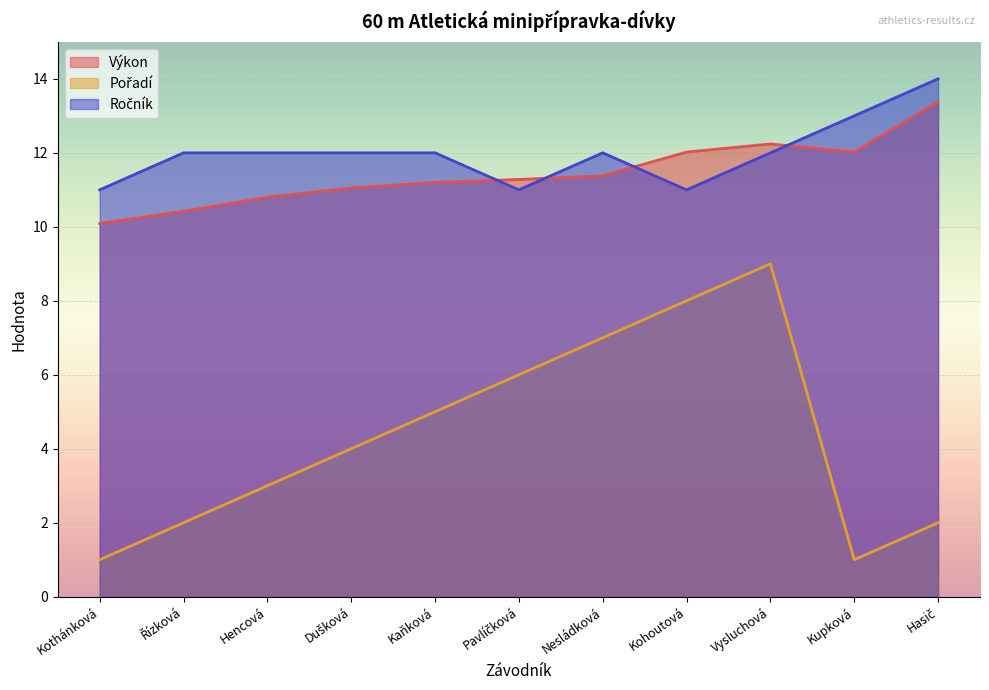

Reading right to left, what are all the values shown in this chart?

Výkon: 13.4	12.0	12.2	12.0	11.4	11.3	11.2	11.1	10.8	10.4	10.1
Pořadí: 2.0	1.0	9.0	8.0	7.0	6.0	5.0	4.0	3.0	2.0	1.0
Ročník: 14.0	13.0	12.0	11.0	12.0	11.0	12.0	12.0	12.0	12.0	11.0